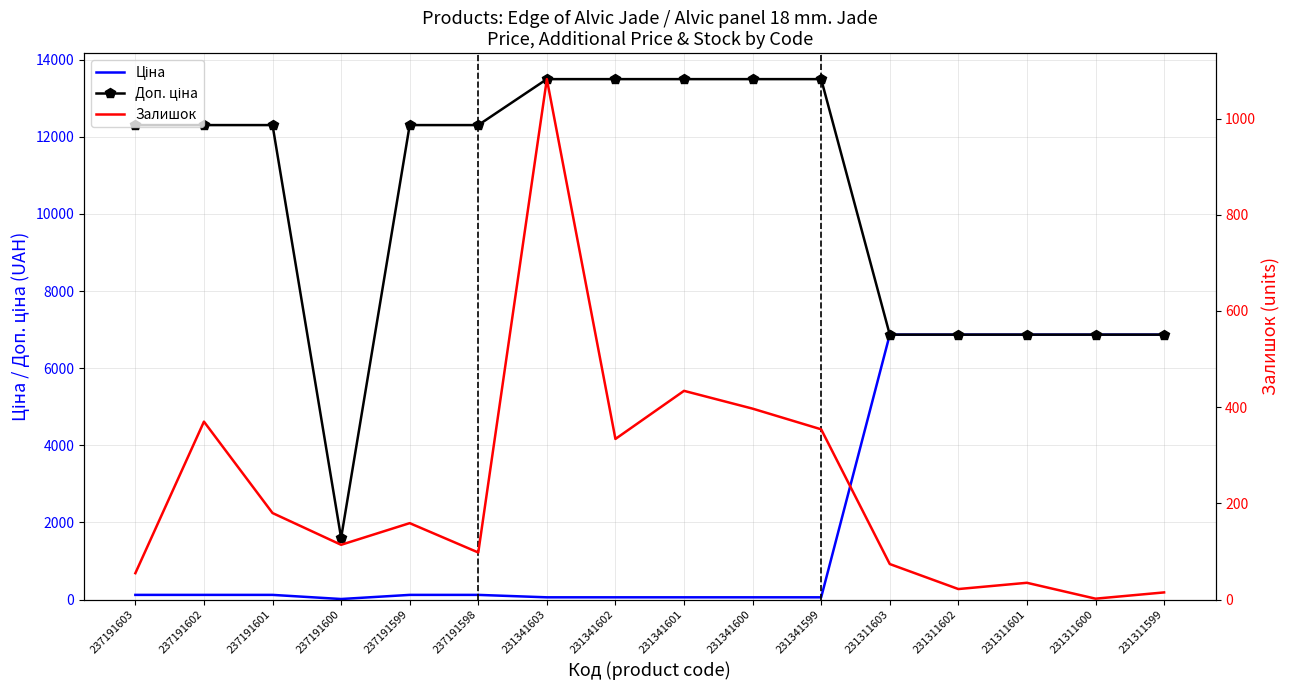

At which category is the sum across all series the highest?

231341603